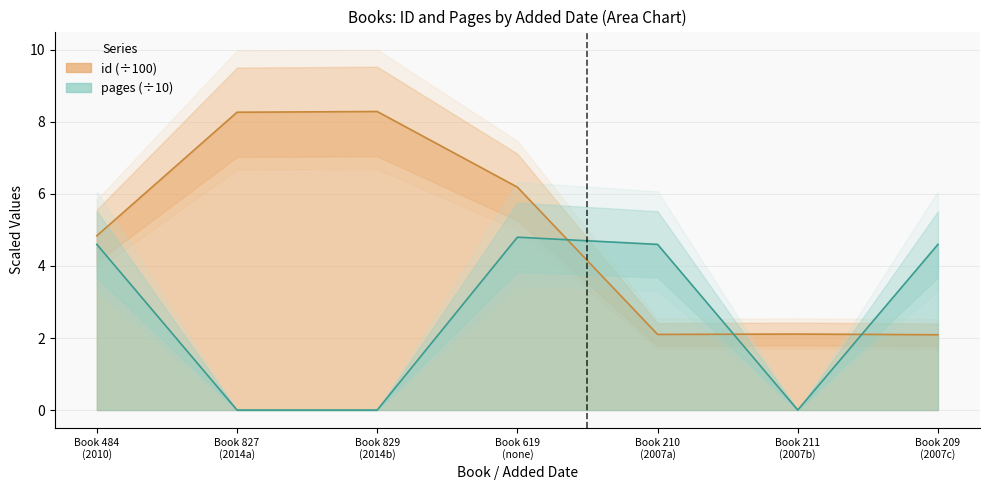

Rank the categories by id value from highest to lowest.

Book 829 (2014b), Book 827 (2014a), Book 619 (none), Book 484 (2010), Book 211 (2007b), Book 210 (2007a), Book 209 (2007c)